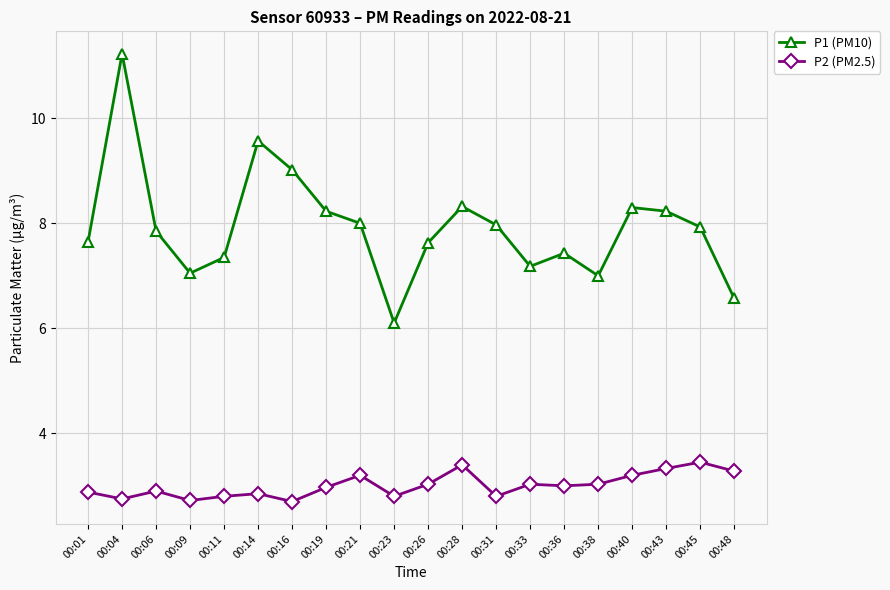

What is the value of the P2 (PM2.5) point at the 12th from the left?

3.4